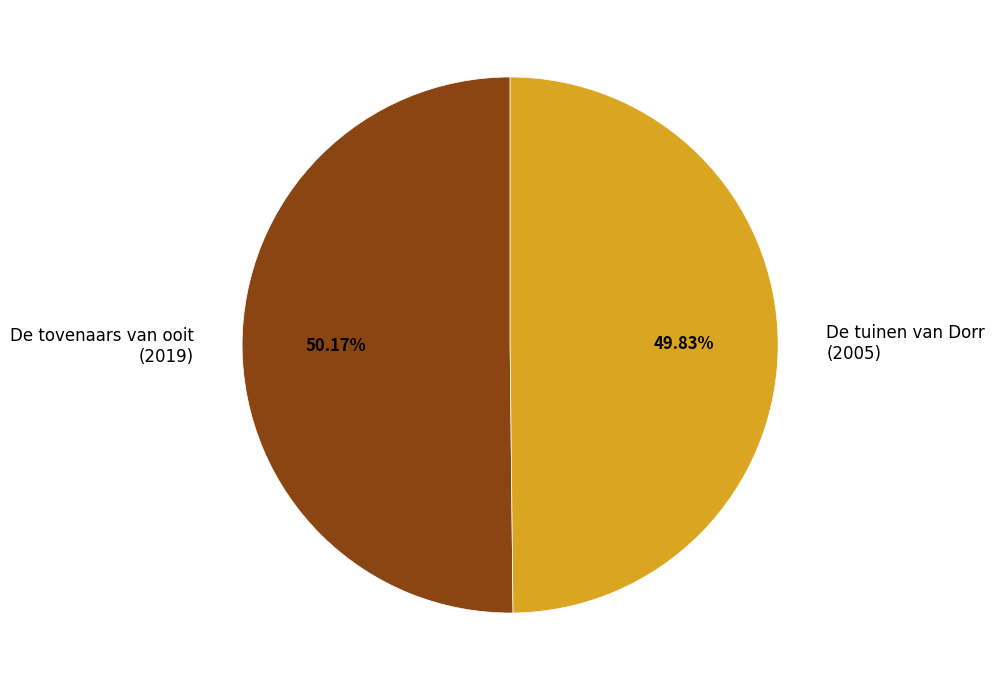

Approximately how many times larger is the value at De tuinen van Dorr compared to De tovenaars van ooit?

1.0